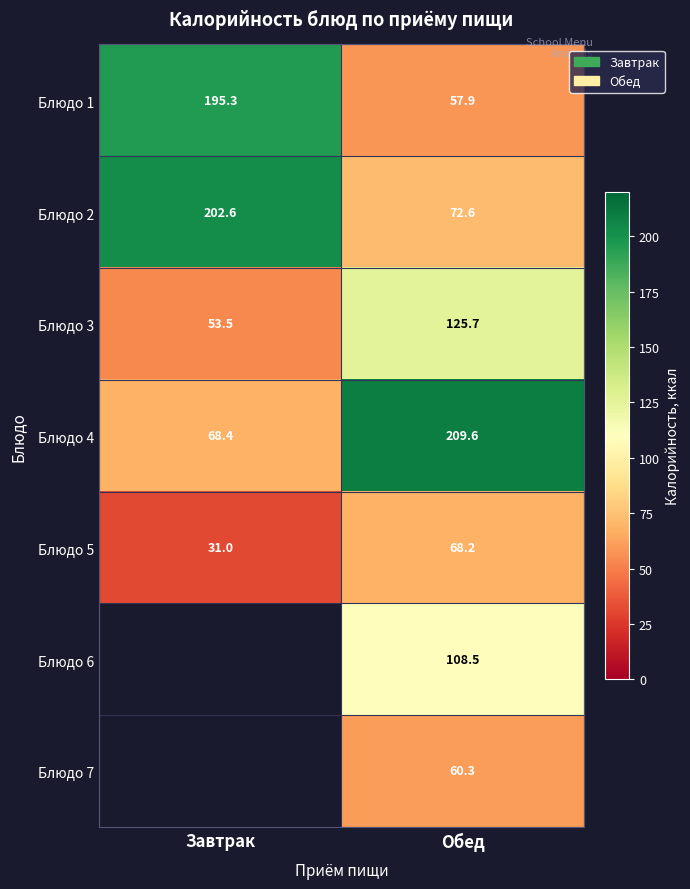

What is the sum of the Блюдо 2 values at Завтрак and Обед?

275.2